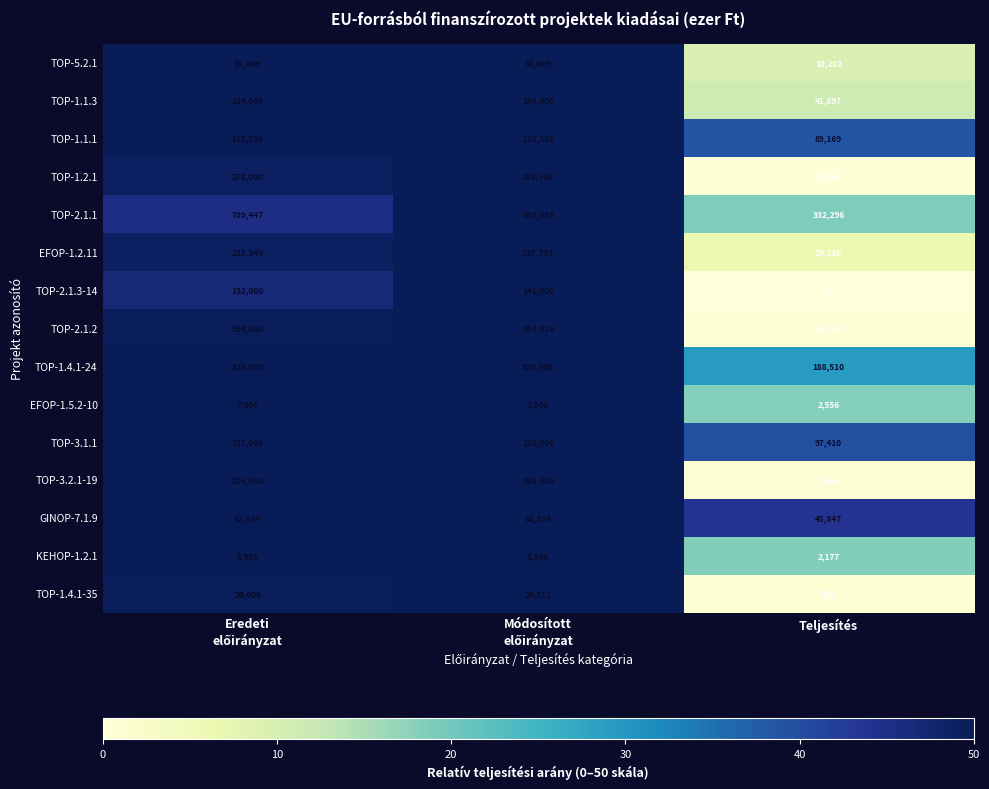

Which series has the largest total across all categories?

TOP-2.1.1